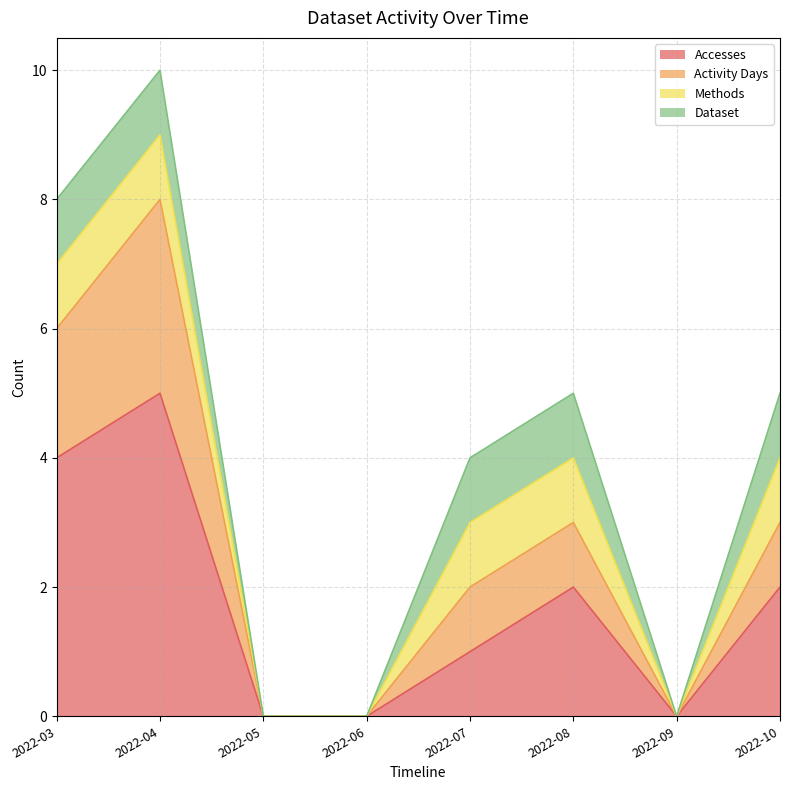

True or false: Accesses and Activity Days intersect in this chart.

False